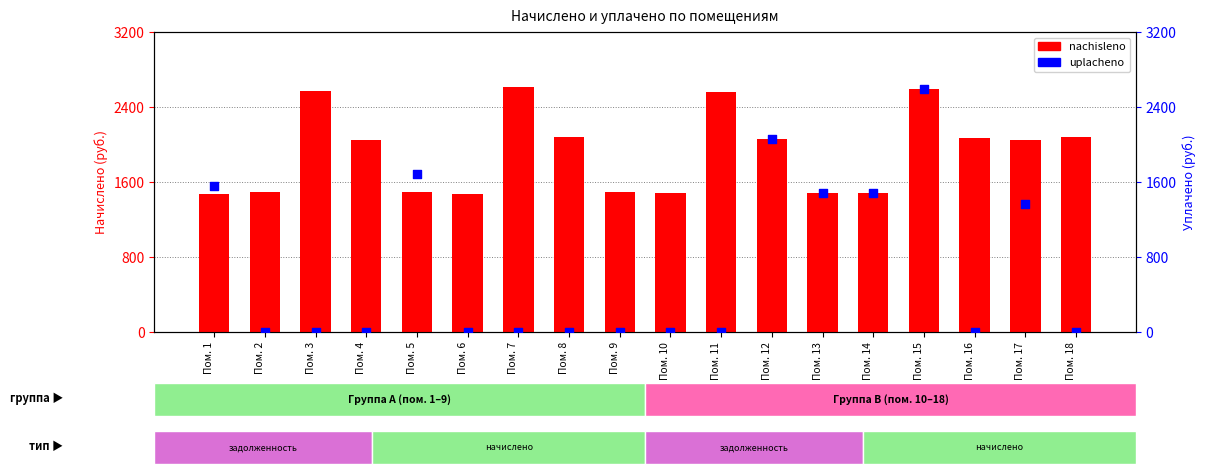

Is the value of uplacheno at Пом. 11 greater than the value of nachisleno at Пом. 15?

No